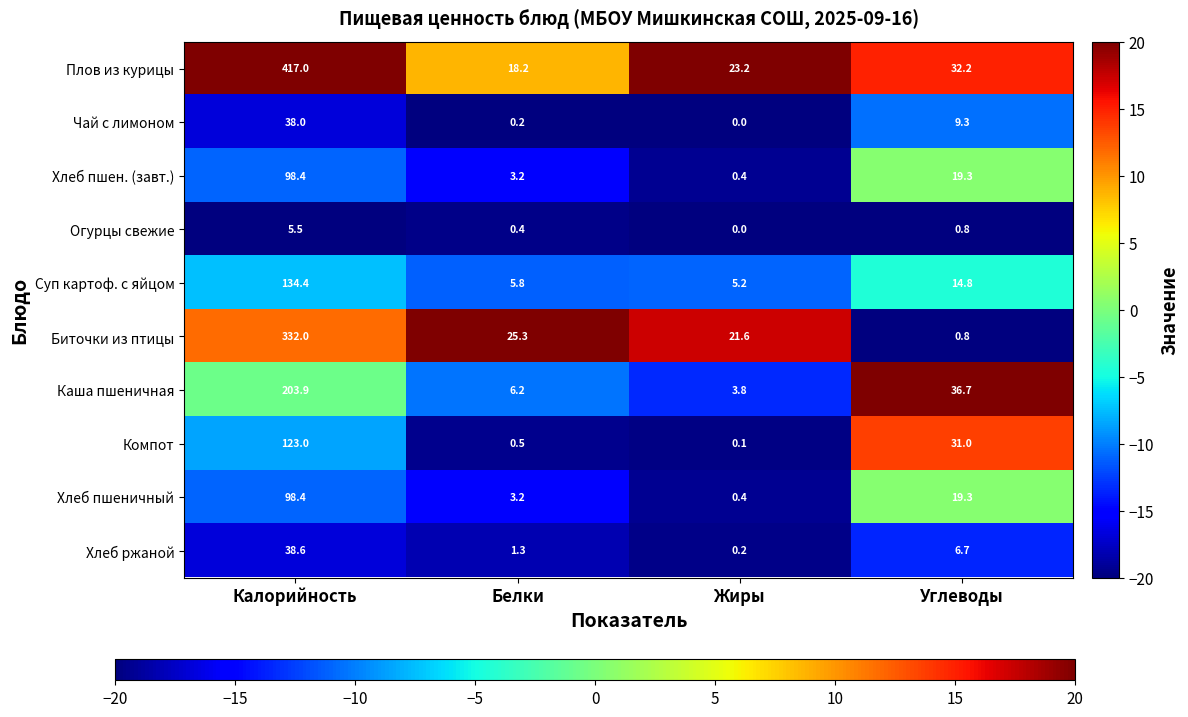

How many categories are shown in the chart?

4